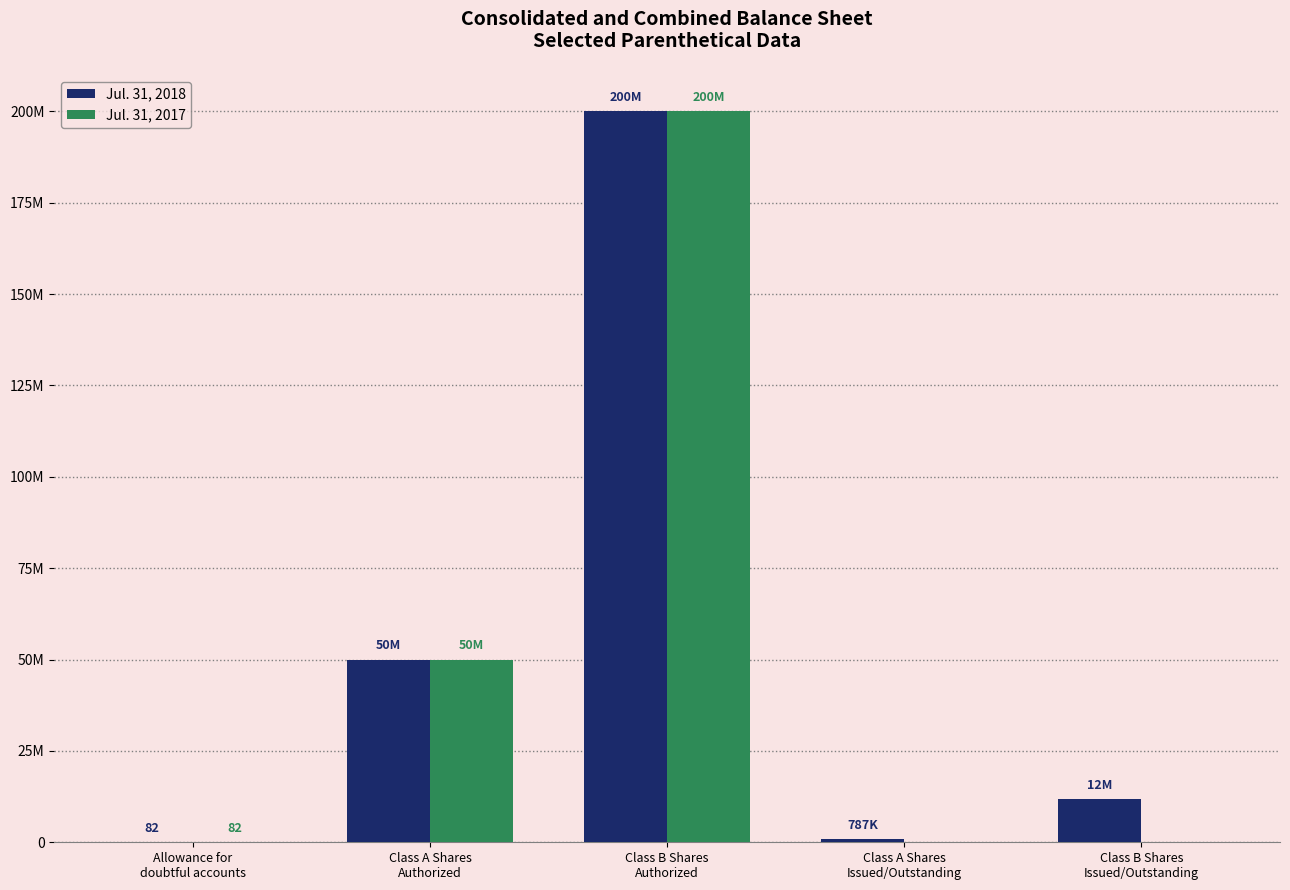

What are all the series names shown in the legend?

Jul. 31, 2018, Jul. 31, 2017